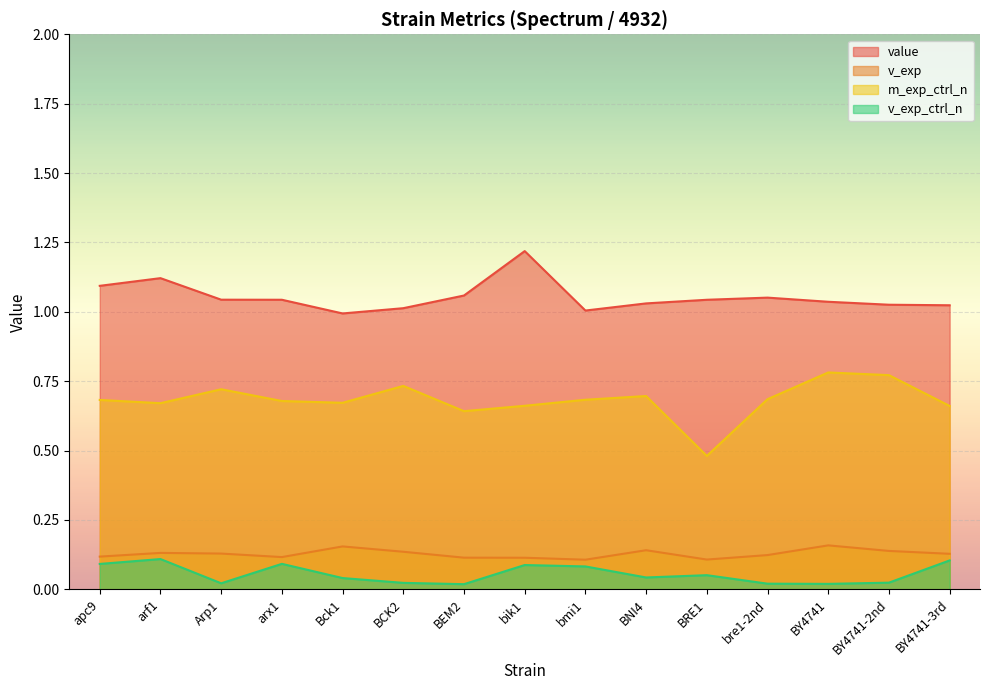

True or false: m_exp_ctrl_n and v_exp_ctrl_n cross at least once.

False